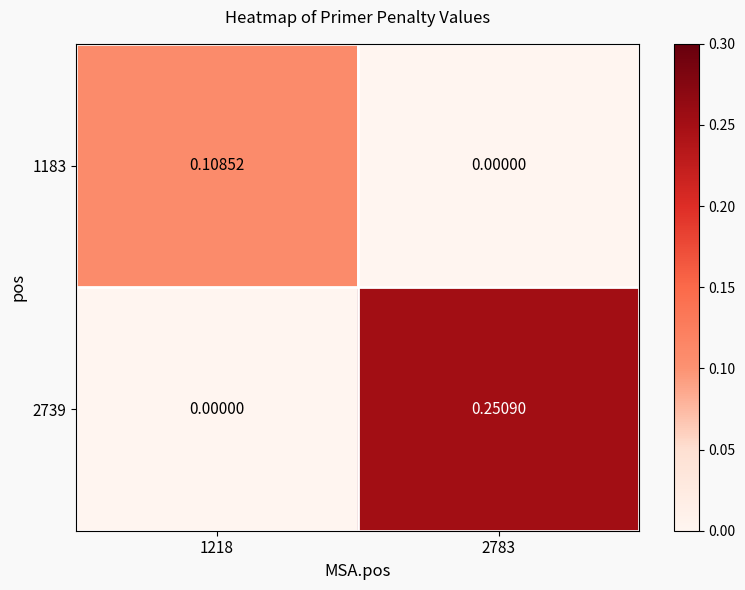

At which category is the sum across all series the highest?

2783